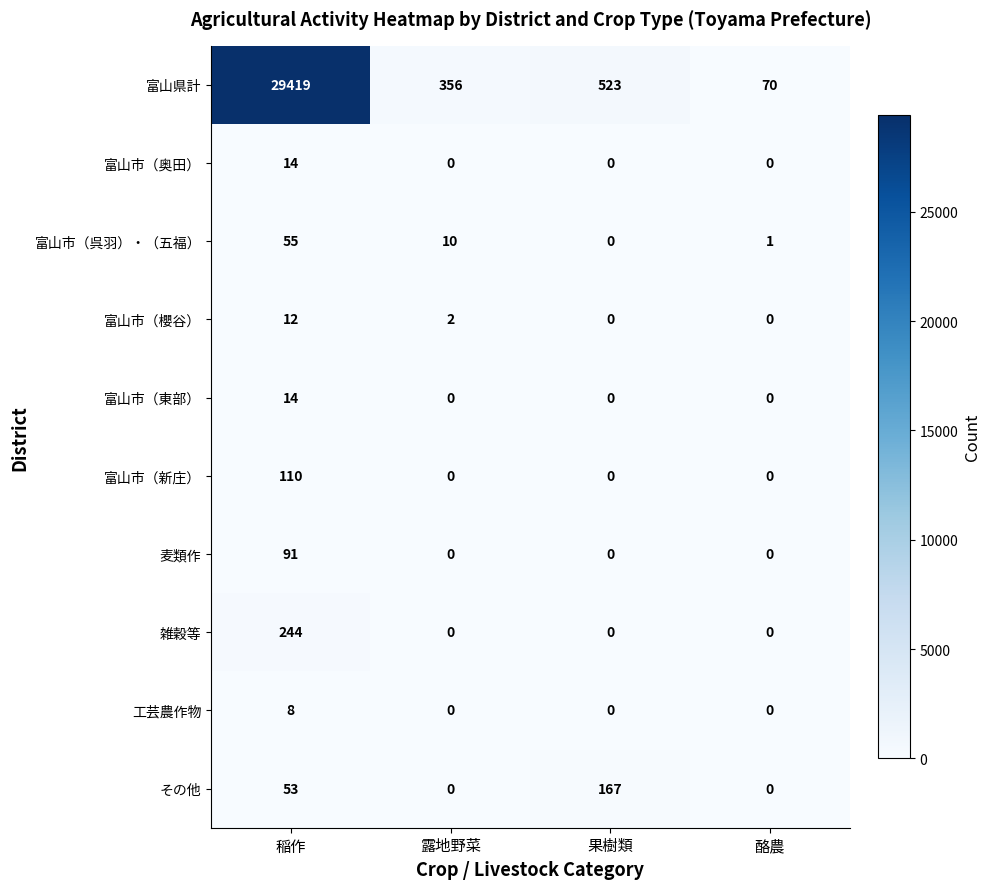

What is the spread (max minus min) of values at 稲作?

29411